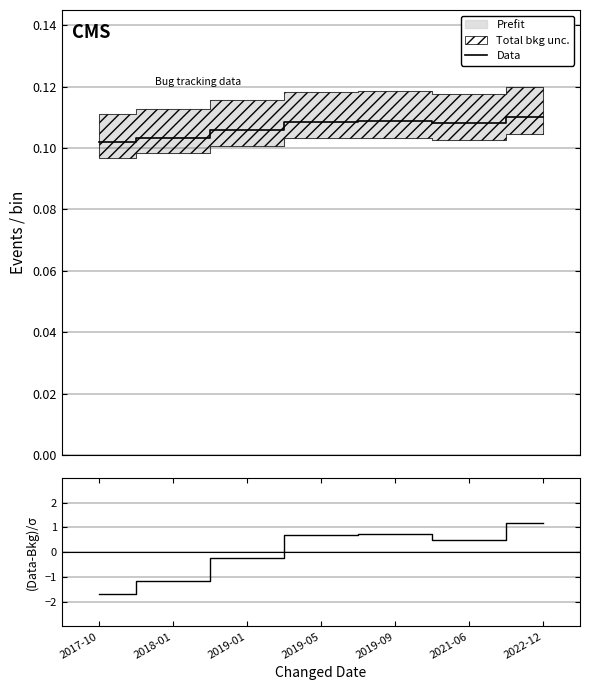

Where is Data nearest to the value 0?

2017-10